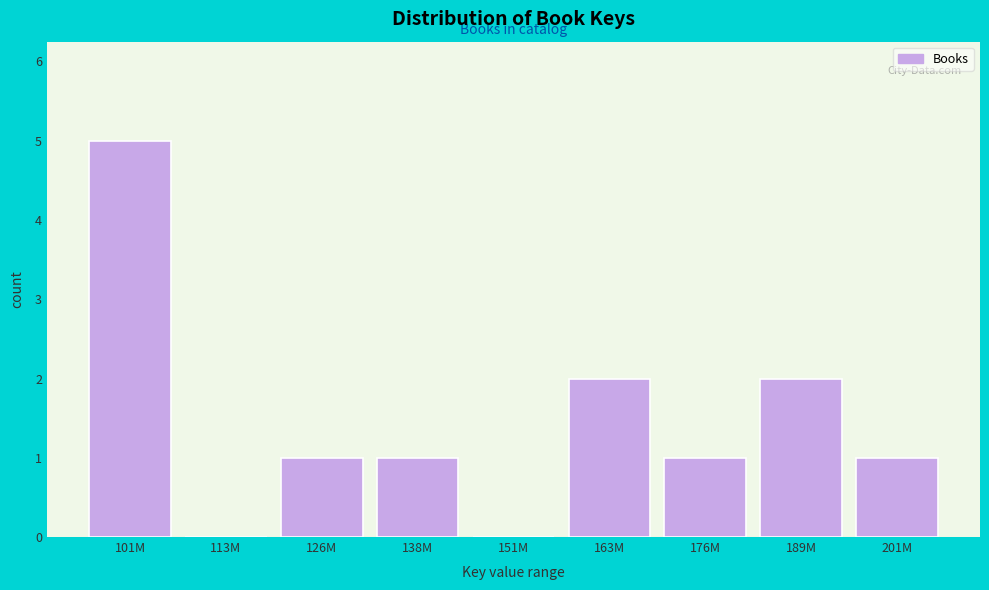

Reading right to left, what are all the values shown in this chart?

201M=1	189M=2	176M=1	163M=2	151M=0	138M=1	126M=1	113M=0	101M=5